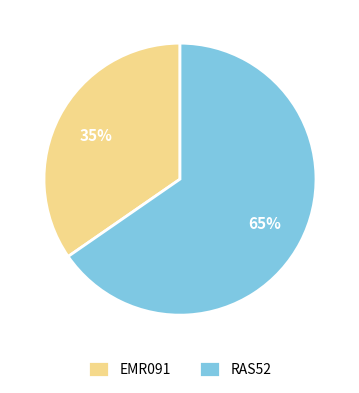

To the nearest percent, what is the combined percentage of EMR091 and RAS52?

100%